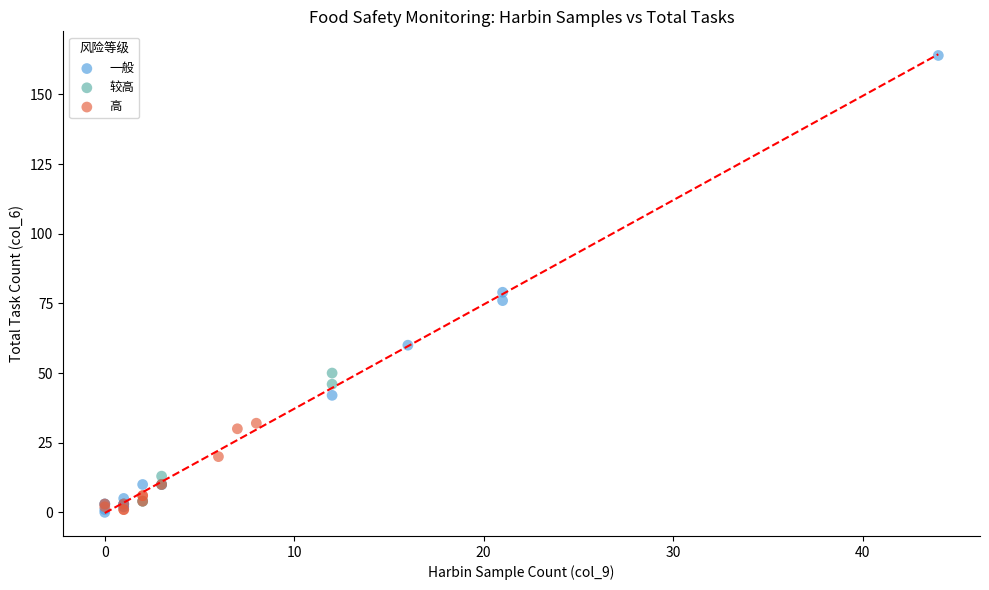

What are all the series names shown in the legend?

一般, 较高, 高